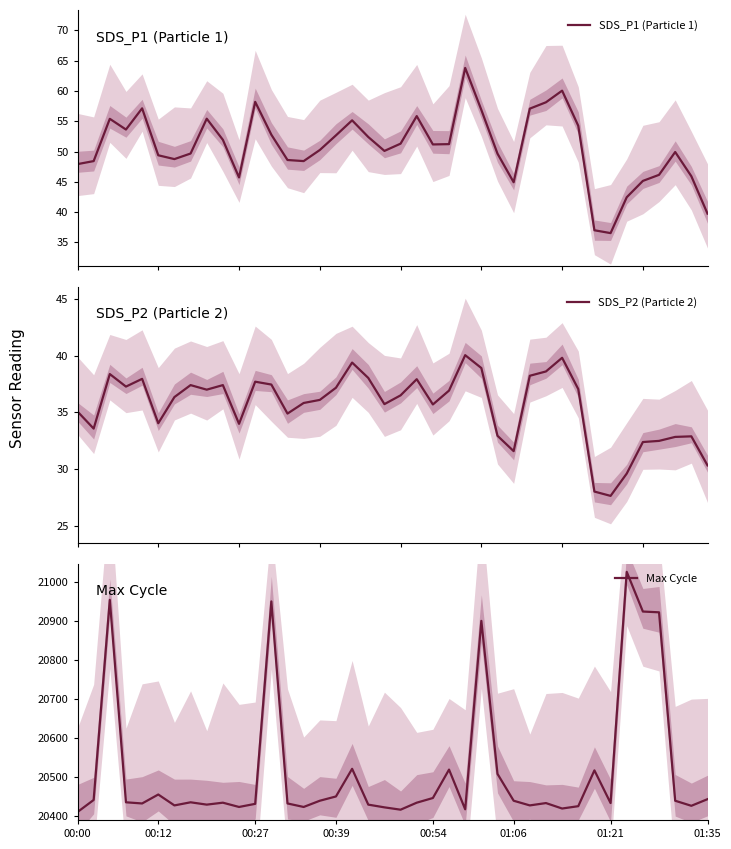

List the series in order of their peak value, highest first.

Max Cycle, SDS_P1 (Particle 1), SDS_P2 (Particle 2)